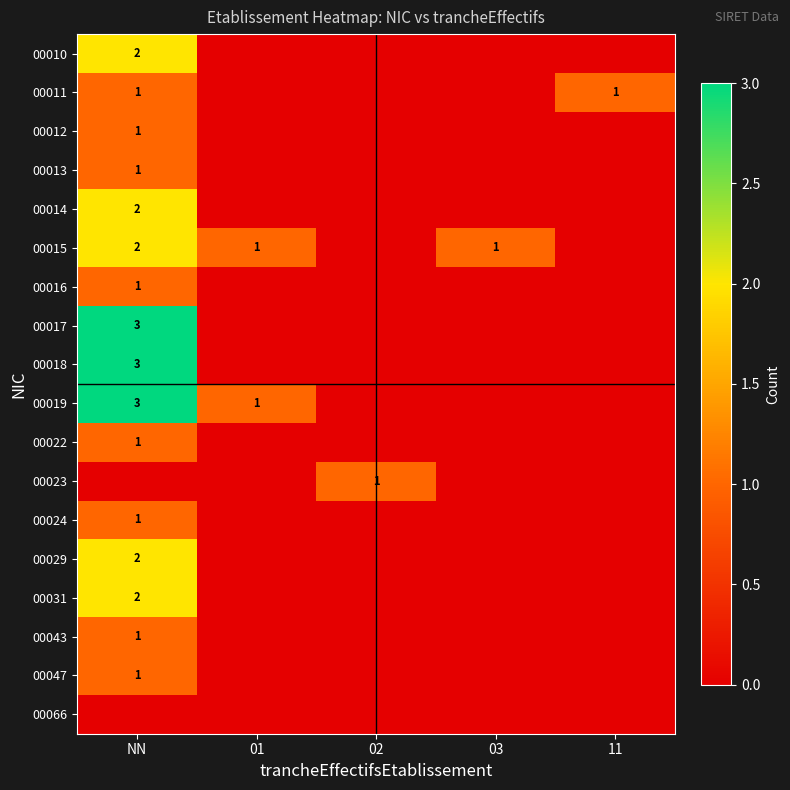

What is the greatest value displayed?

3